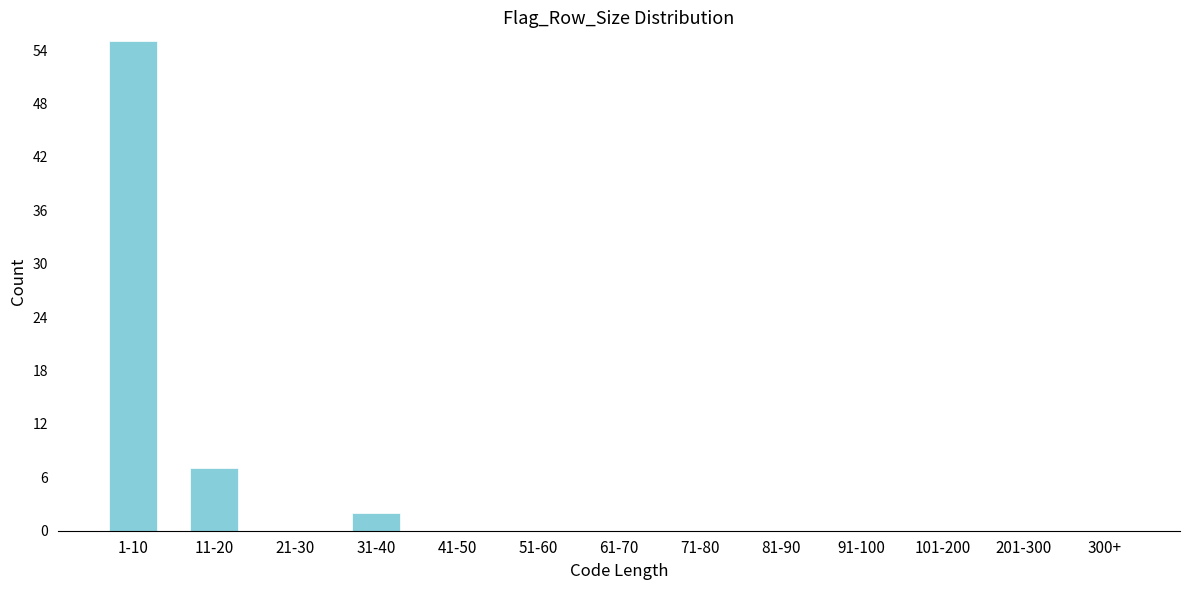

Reading left to right, transcribe all the data shown in this chart.

1-10=55	11-20=7	21-30=0	31-40=2	41-50=0	51-60=0	61-70=0	71-80=0	81-90=0	91-100=0	101-200=0	201-300=0	300+=0